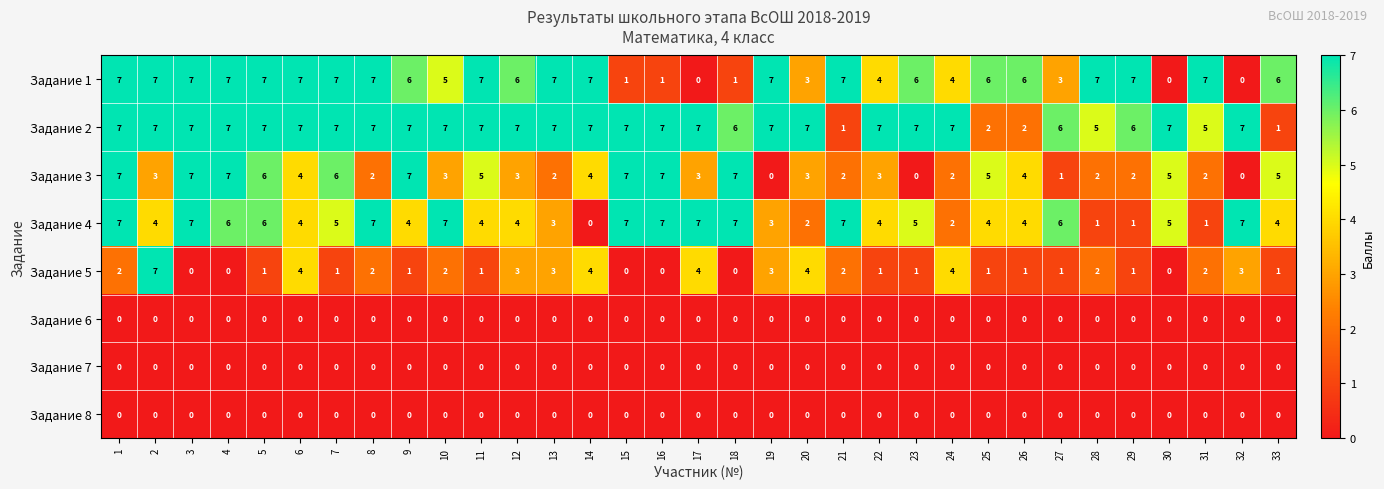

What is the maximum value for Задание 3?

7